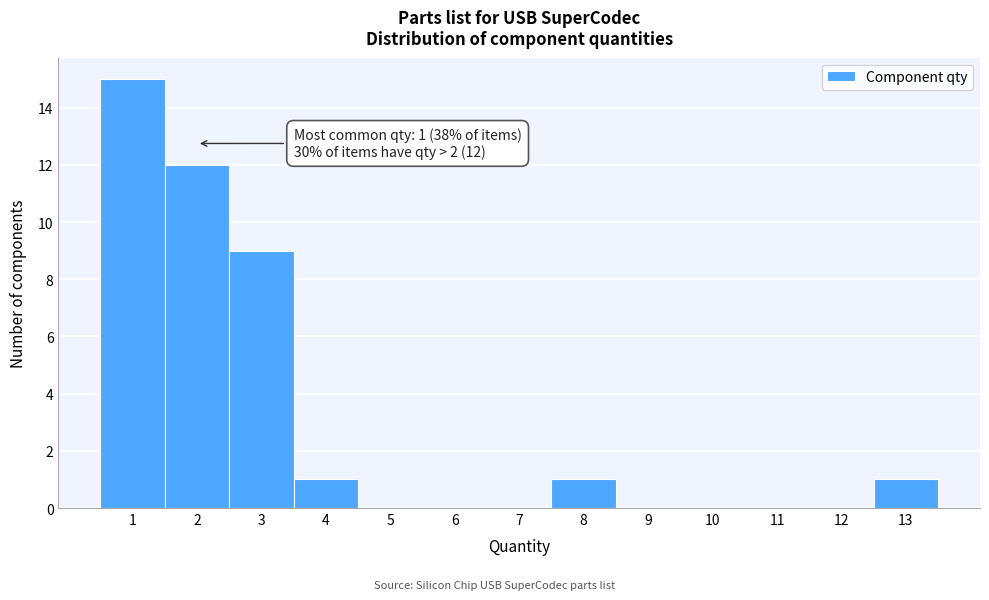

Which range on the x-axis has the tallest bar?

0.5 to 1.5